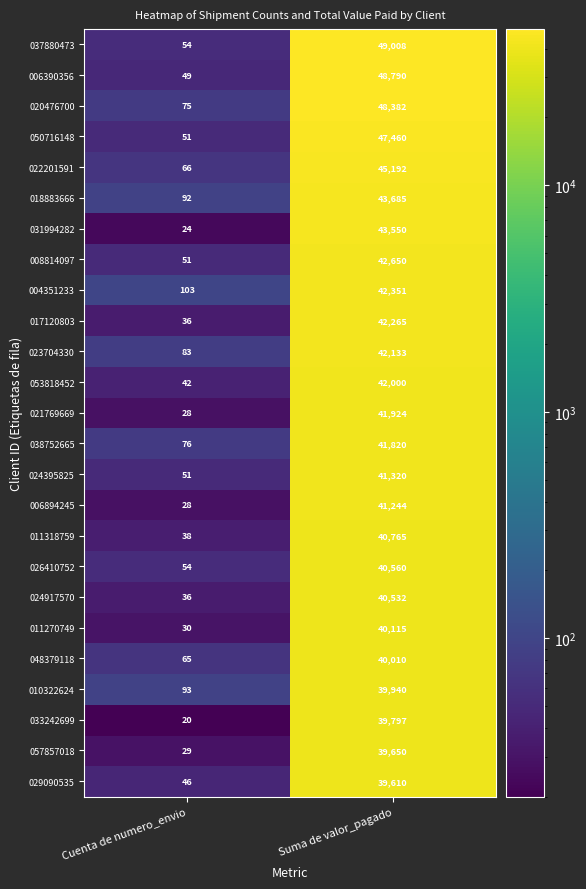

At which category is the sum across all series the highest?

Suma de valor_pagado